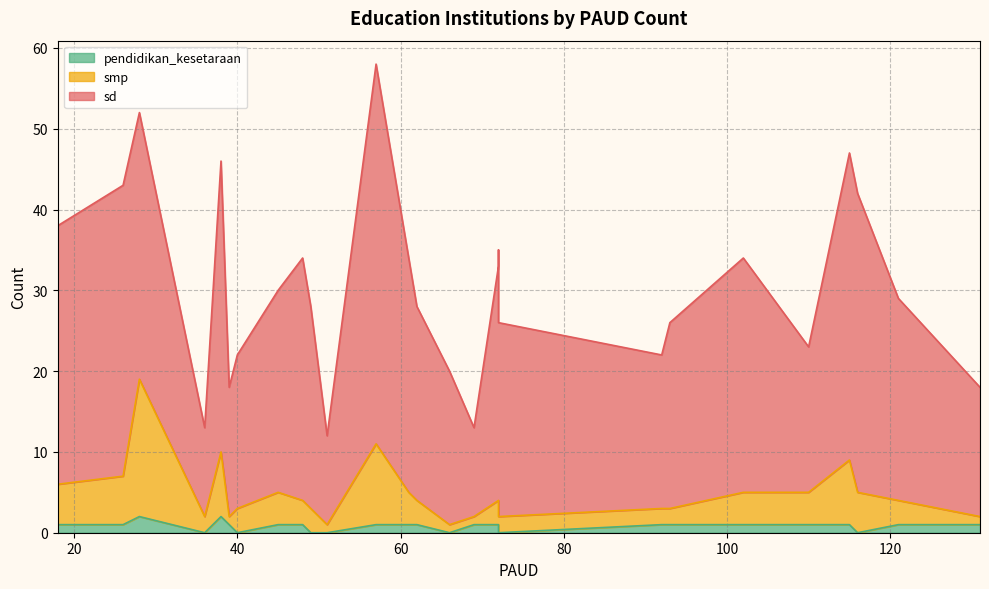

At which label is smp closest to 10?

38